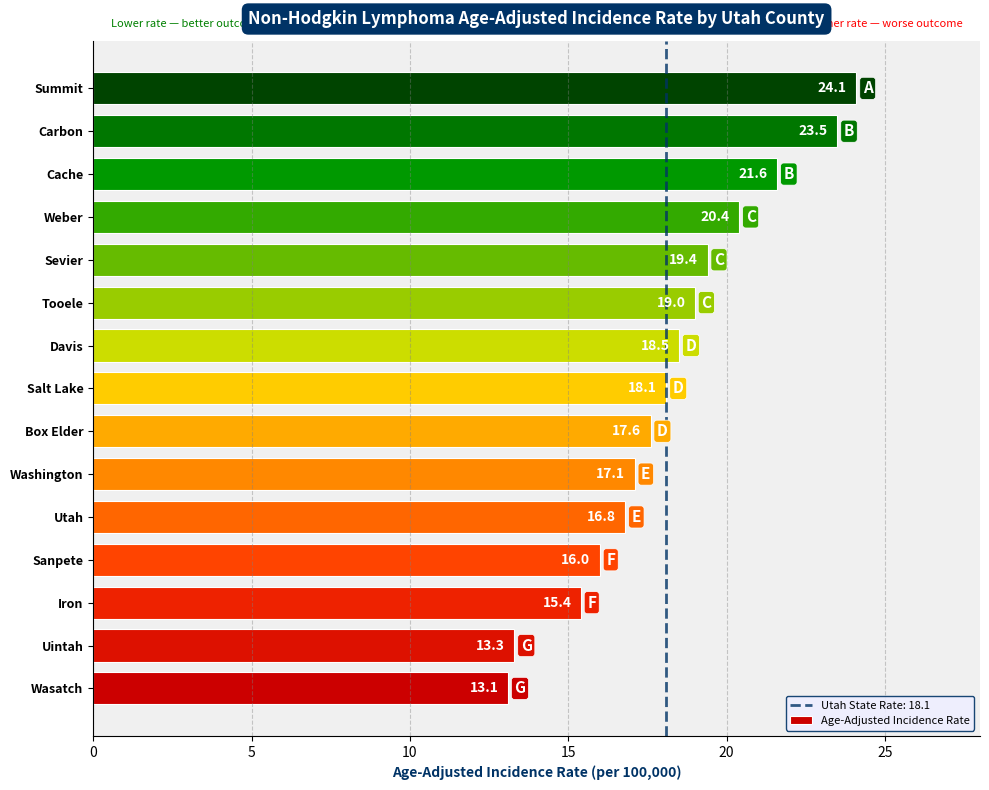

What is the difference between the second highest and second lowest values?

10.2